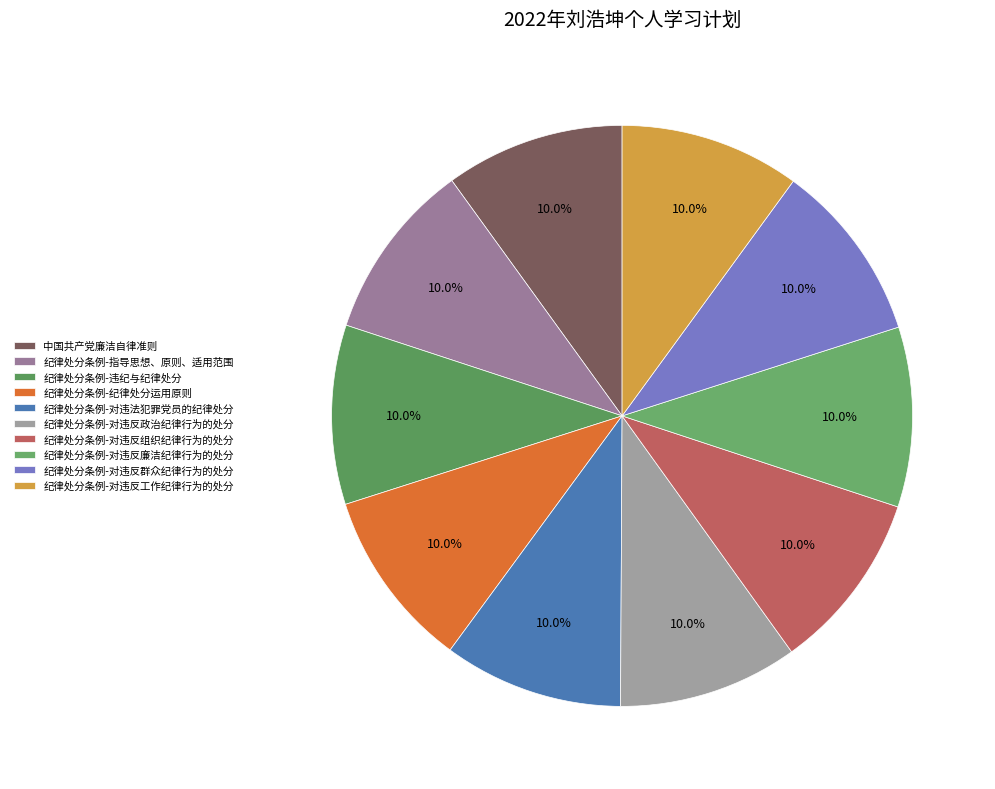

Does 纪律处分条例-对违反廉洁纪律行为的处分 represent more than half of the total?

No